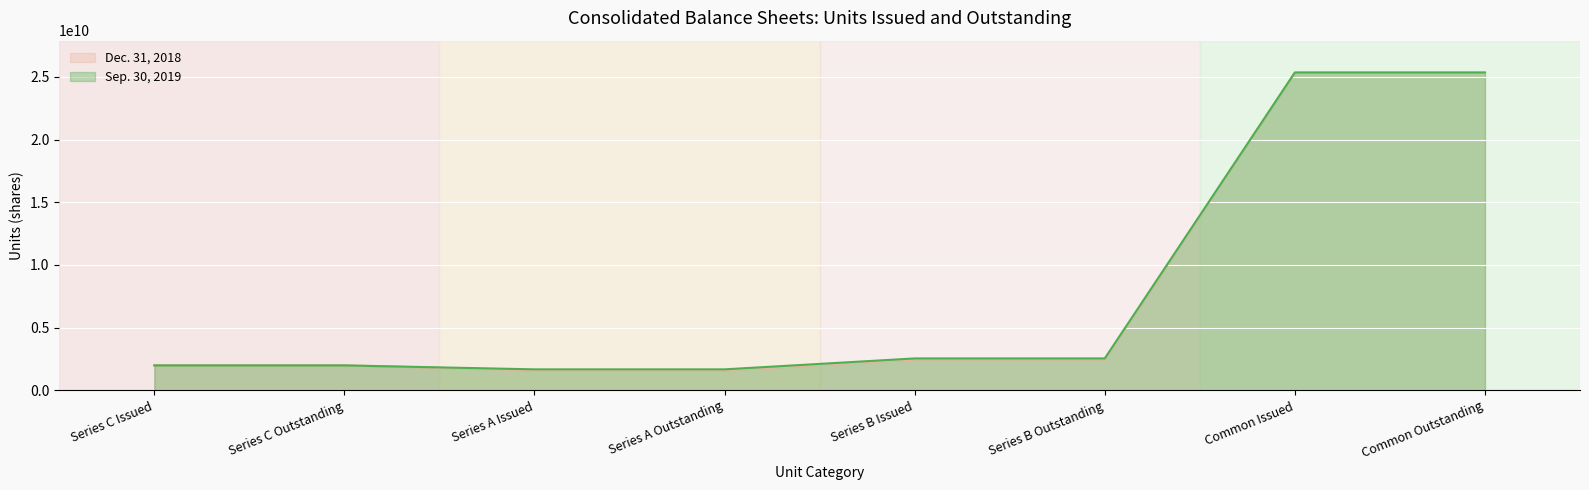

Which series has the widest spread of values?

Dec. 31, 2018